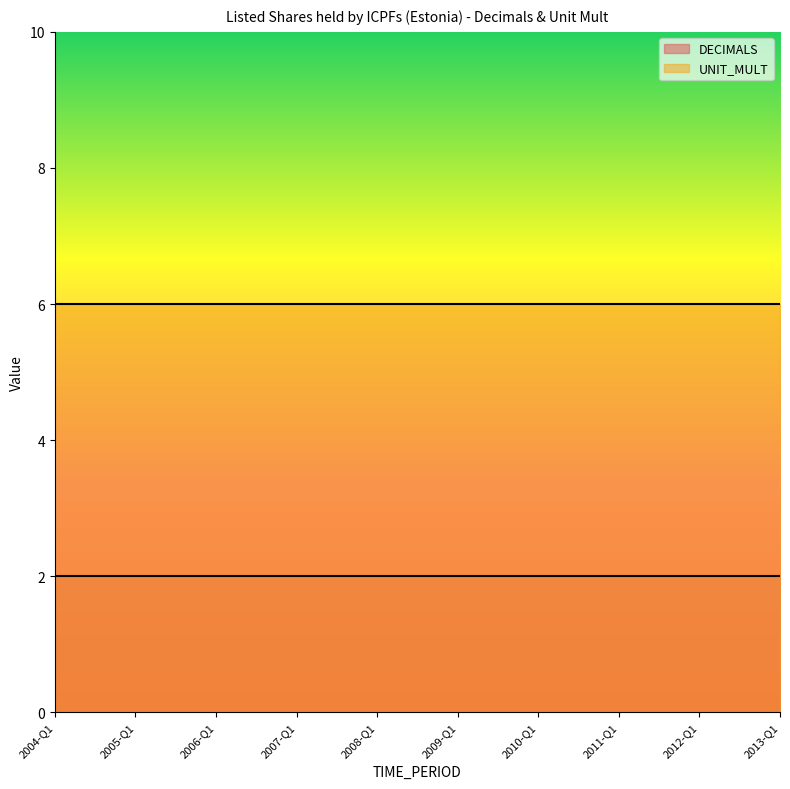

What is the average value of the DECIMALS series?

2